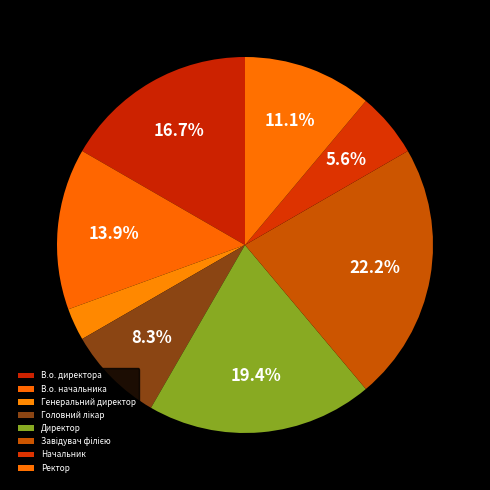

Is it true that Головний лікар is 8% of the pie?

True